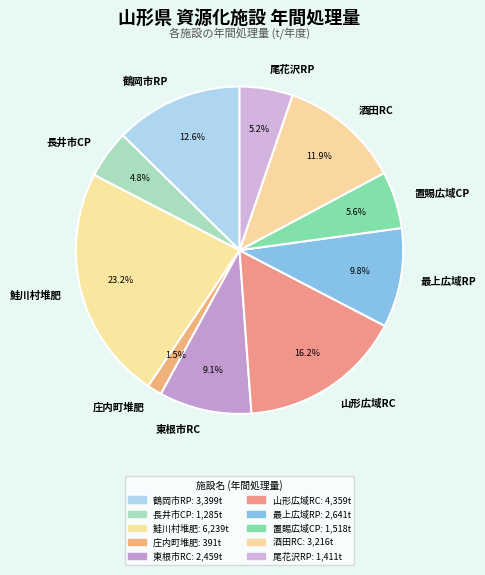

Which category has the smallest portion of the pie?

庄内町堆肥